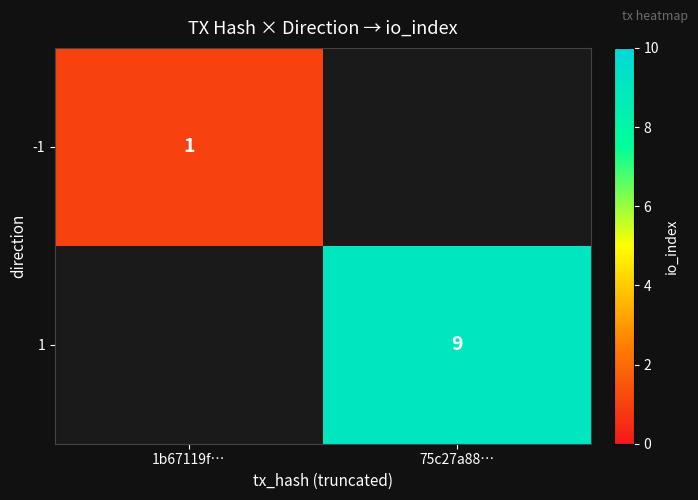

True or false: -1 has a value of 1 at 1b67119f….

True